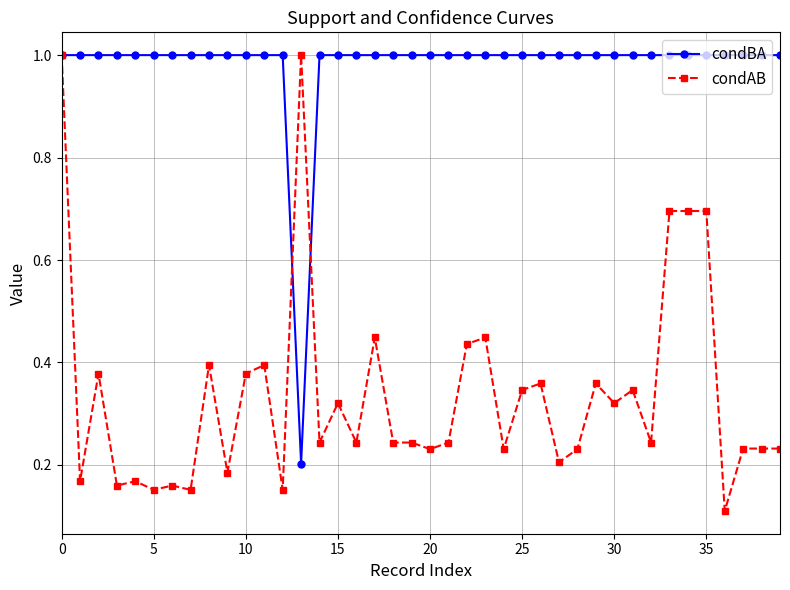

Which series has the largest range (max minus min)?

condAB